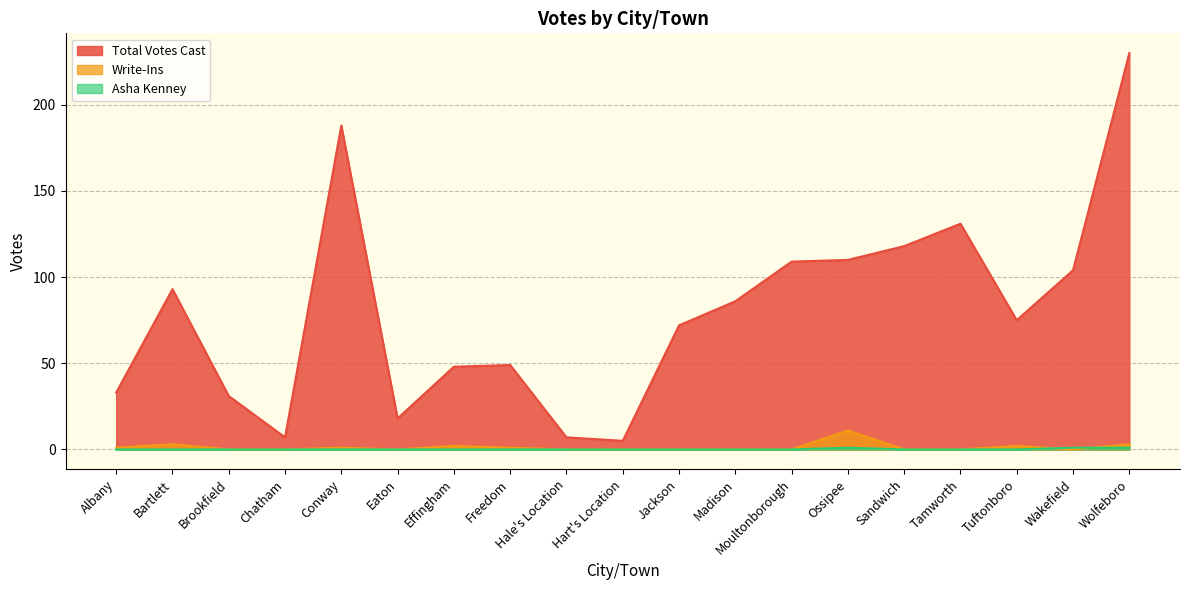

The Asha Kenney series shows 1 at Ossipee. True or false?

False